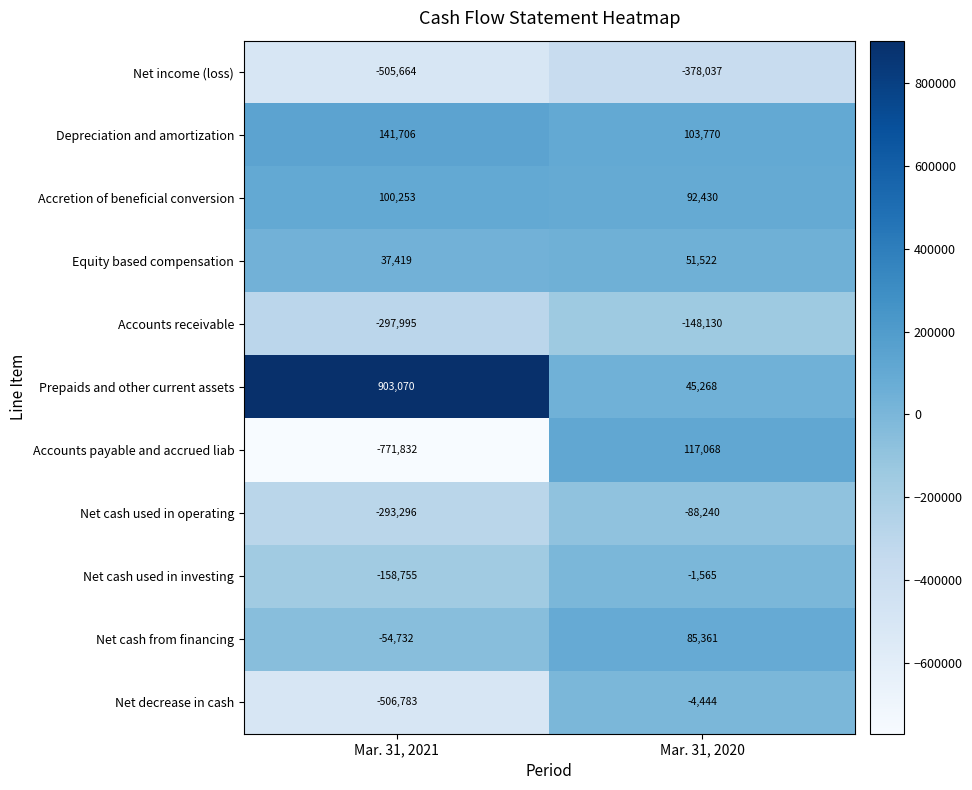

Which label corresponds to the largest value in the chart?

Mar. 31, 2021